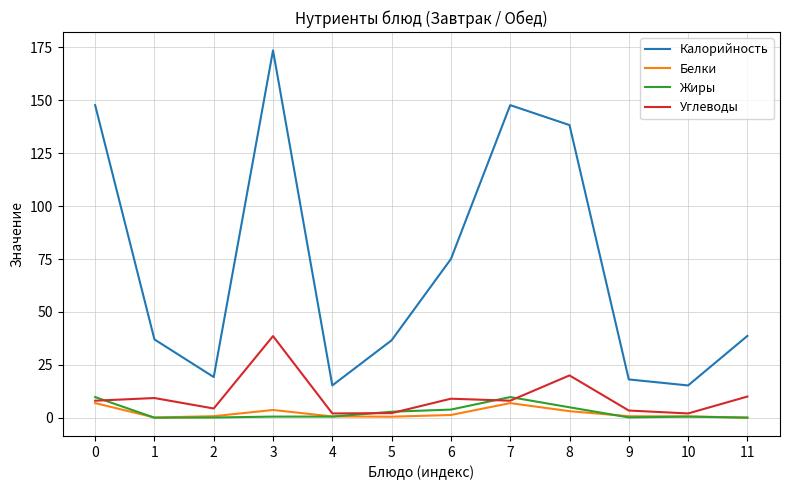

What is the total value across all series at 5?

42.1